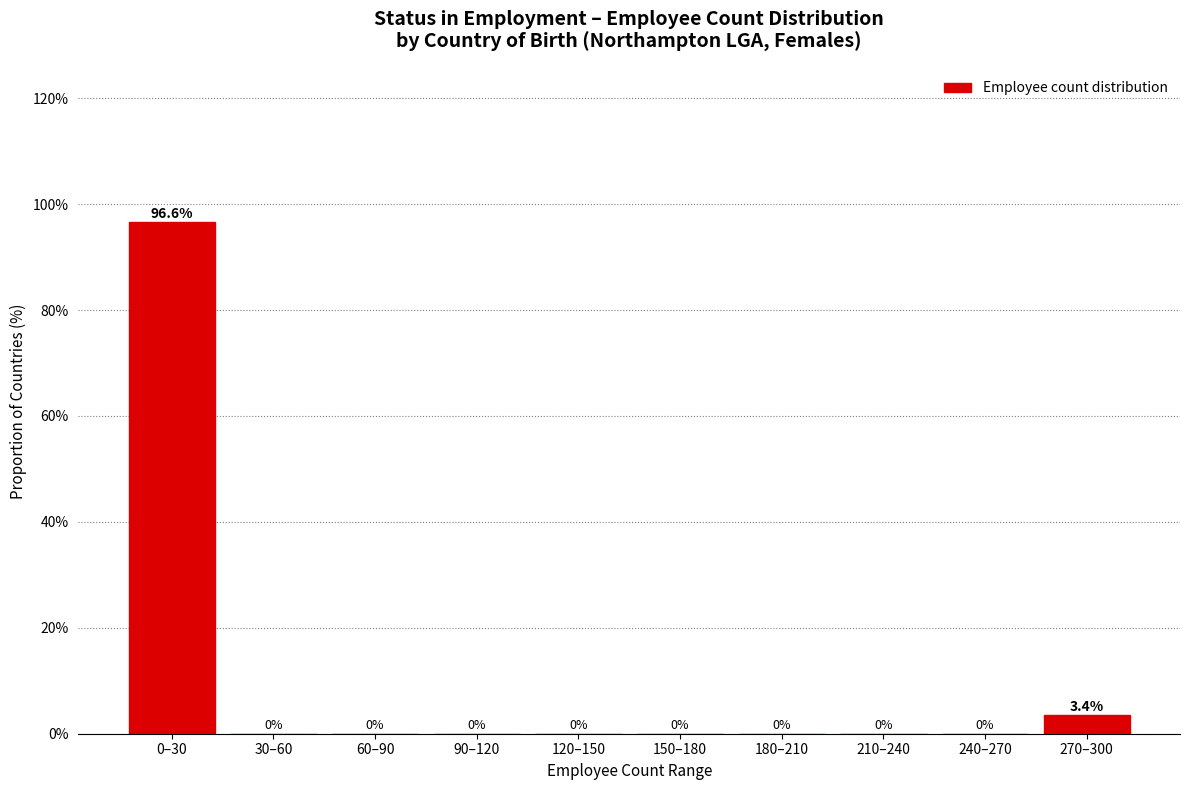

Reading right to left, list all the values displayed in this chart.

270–300=3.4	240–270=0.0	210–240=0.0	180–210=0.0	150–180=0.0	120–150=0.0	90–120=0.0	60–90=0.0	30–60=0.0	0–30=96.6